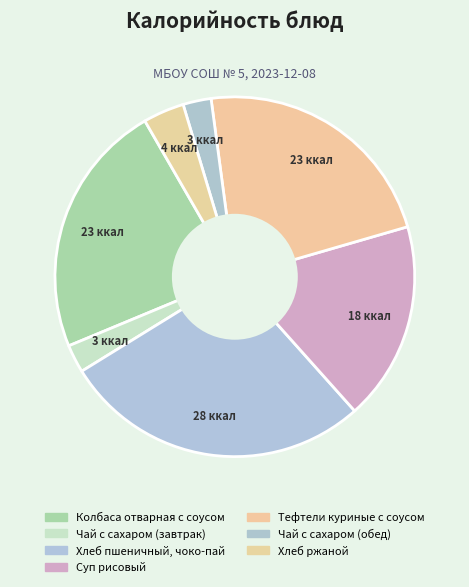

To the nearest percent, what is the combined percentage of Хлеб пшеничный, чоко-пай and Чай с сахаром (завтрак)?

30%